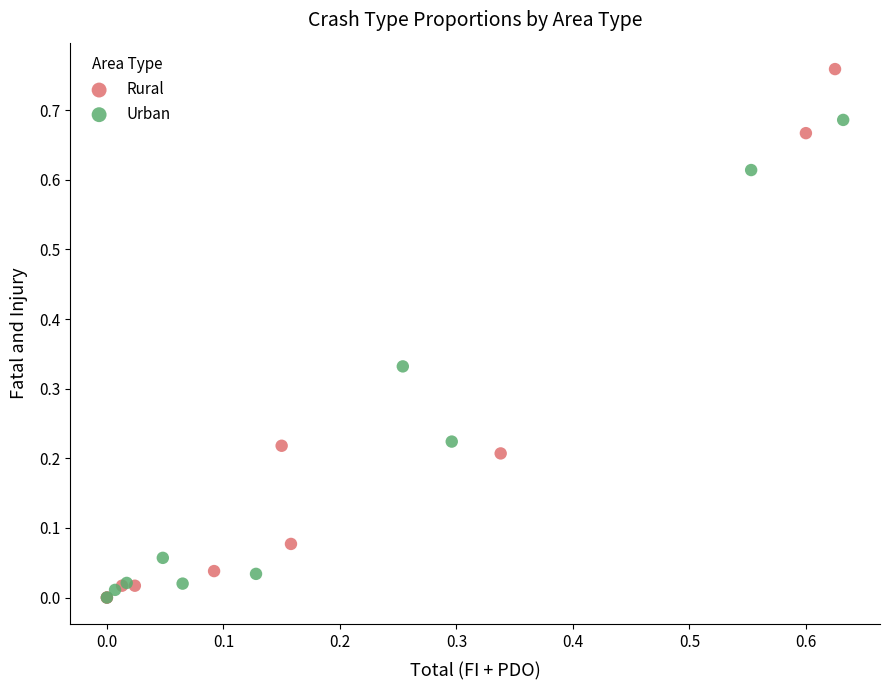

What are all the series names shown in the legend?

Rural, Urban